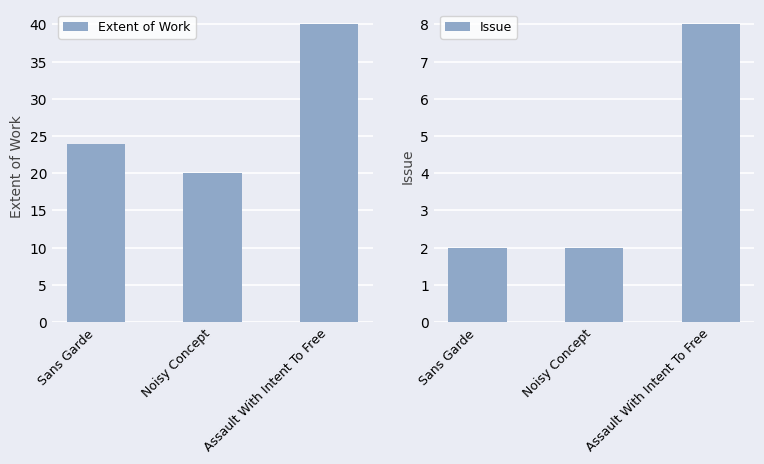

What is the label of the 3rd bar from the left?

Assault With Intent To Free